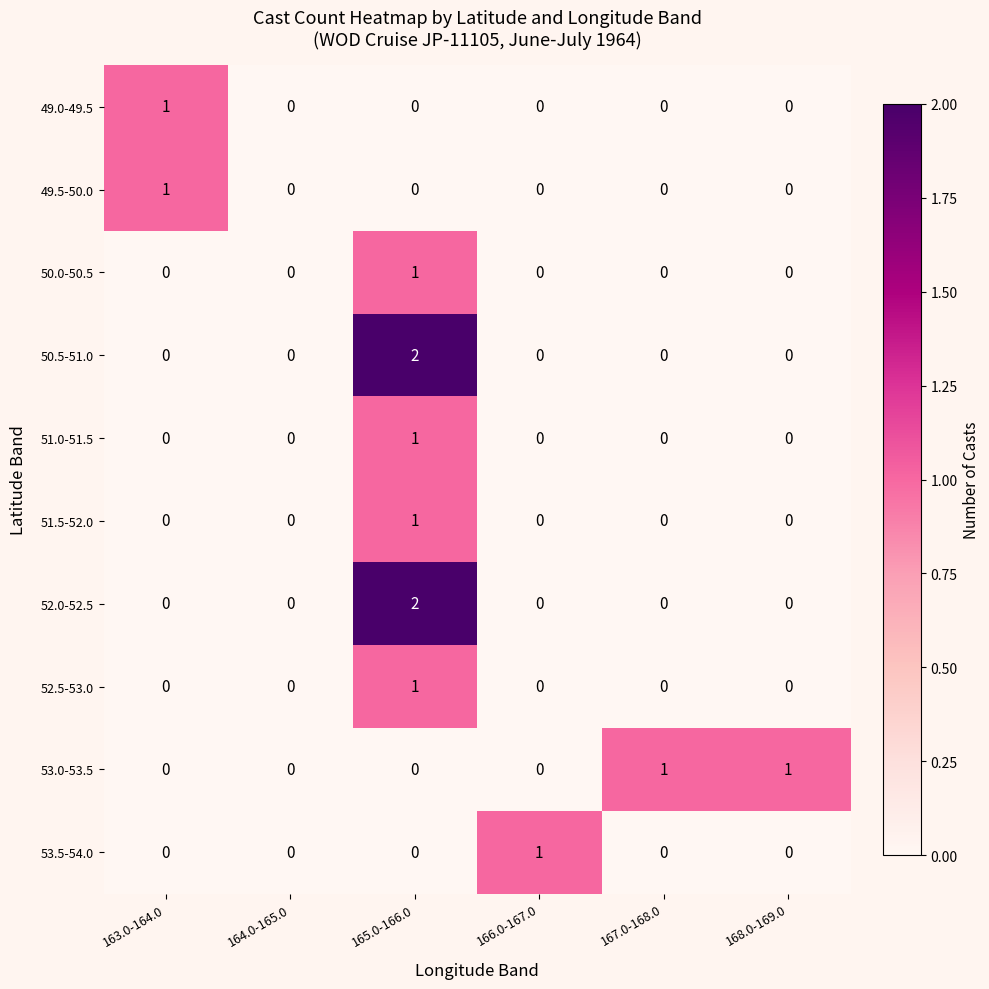

At which category is the sum across all series the highest?

165.0-166.0